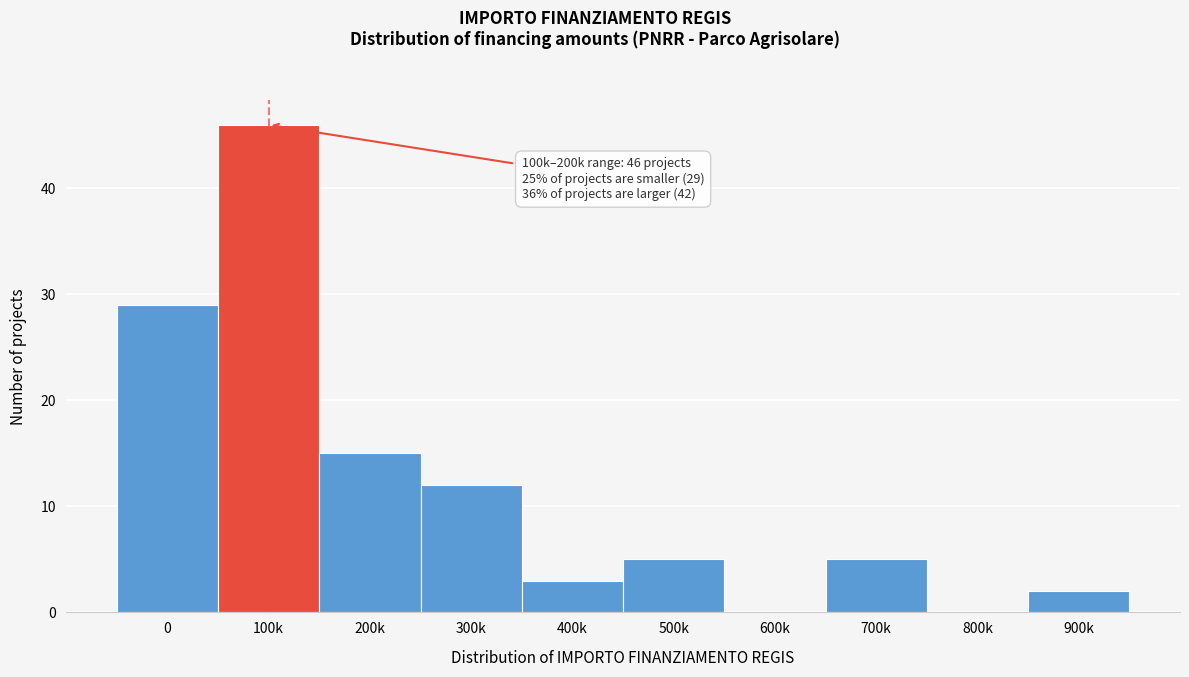

Reading left to right, list all the values displayed in this chart.

0=29	100k=46	200k=15	300k=12	400k=3	500k=5	600k=0	700k=5	800k=0	900k=2